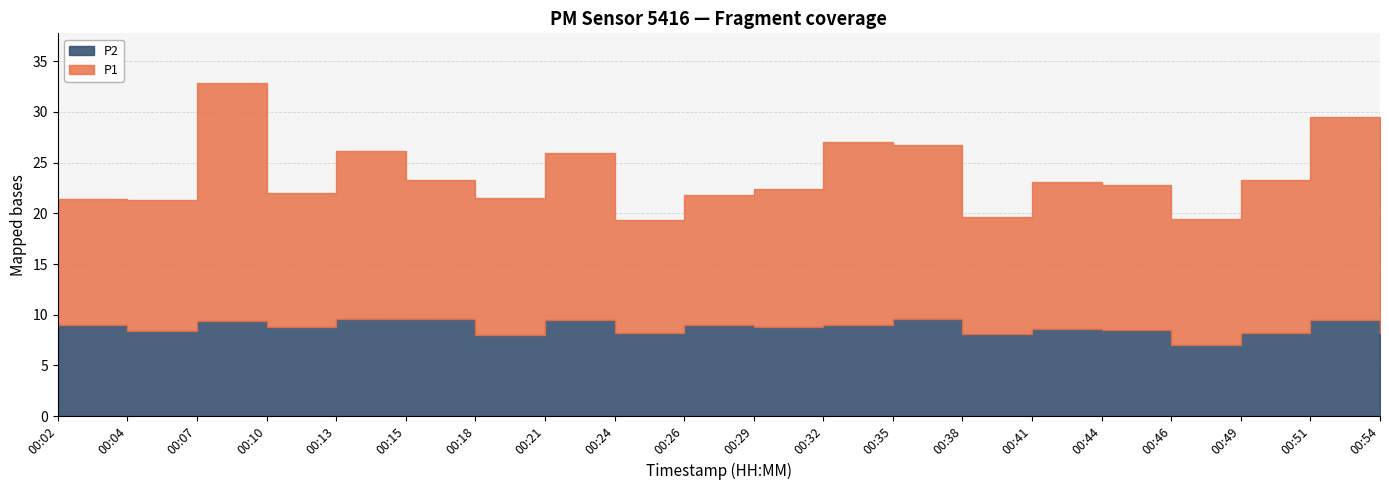

True or false: P1 and P2 cross at least once.

False